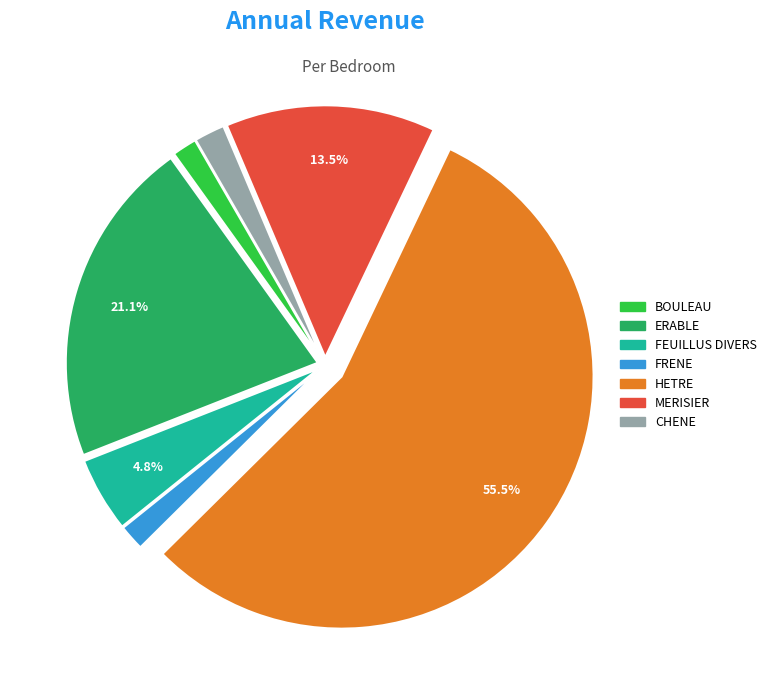

Is it true that ERABLE is 21% of the pie?

True